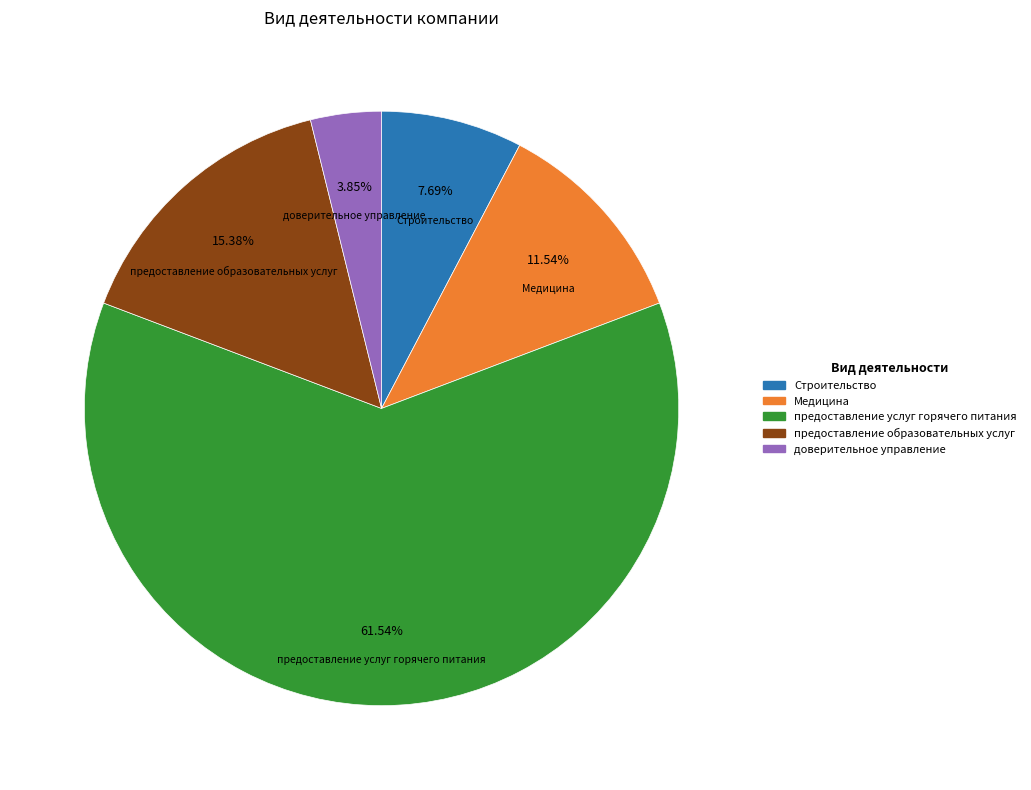

What is the ratio of the value at Строительство to the value at Медицина?

0.7